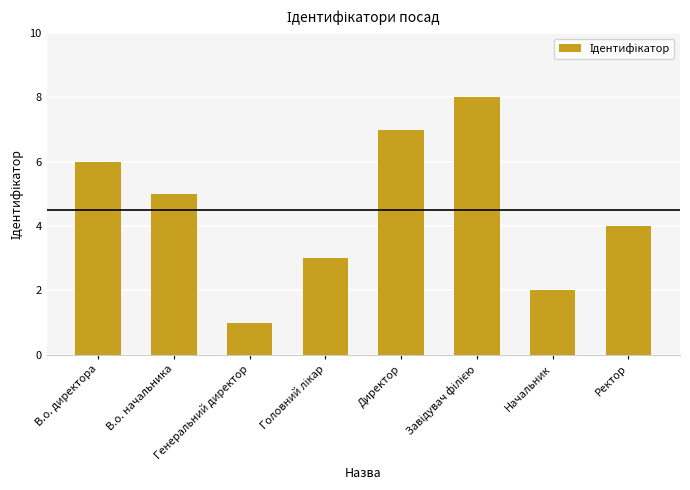

How many data points are less than 5?

4